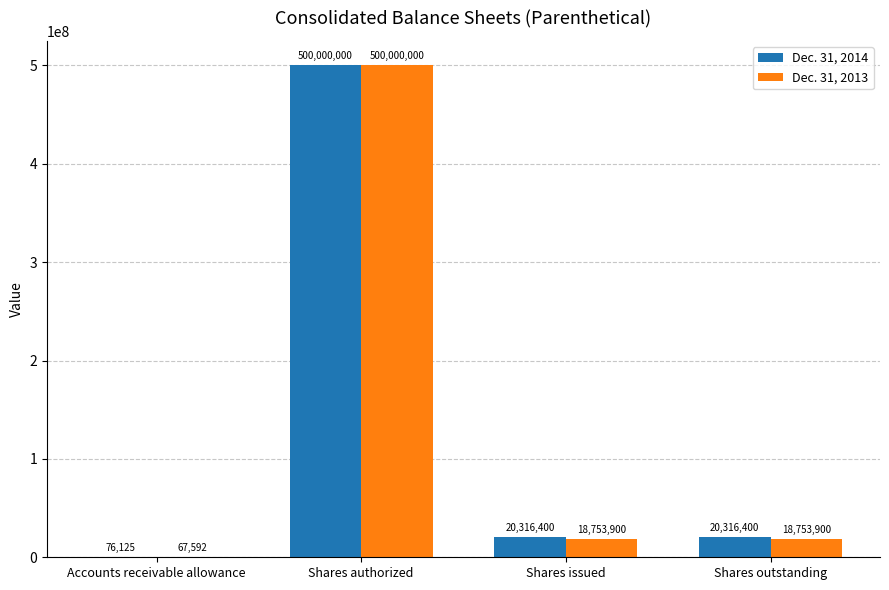

Which series has the largest total across all categories?

Dec. 31, 2014